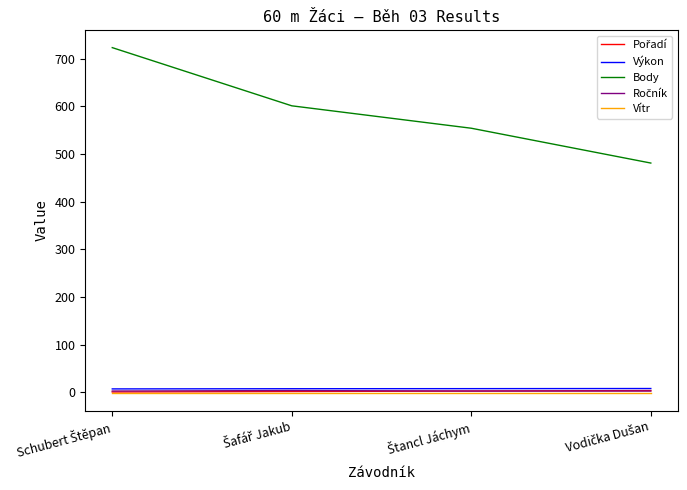

Which series has the largest range (max minus min)?

Body